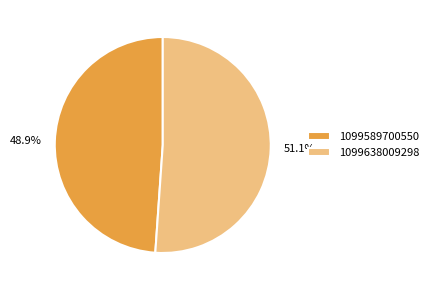

What percentage is the 1099638009298 slice, to the nearest percent?

51%